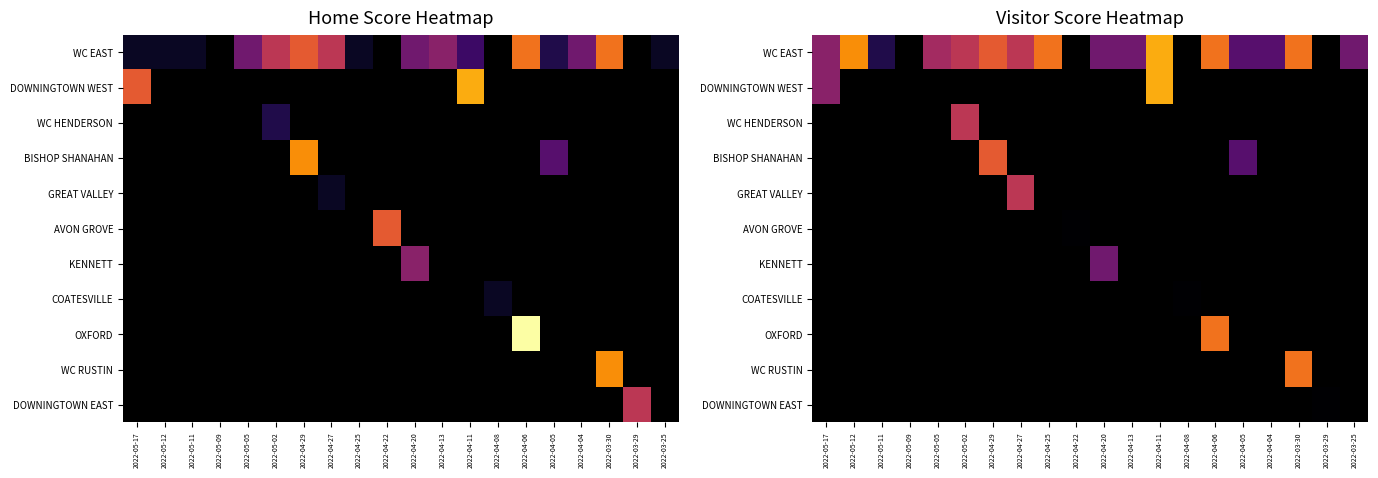

At how many categories does at least one series exceed 0?

16